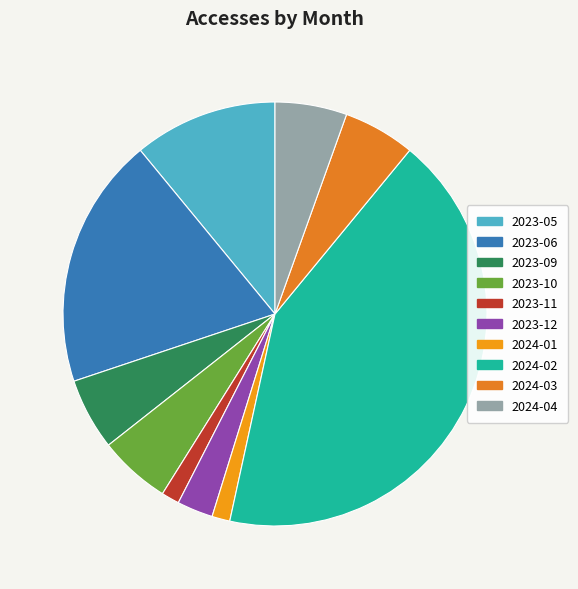

What is the ratio of the value at 2024-02 to the value at 2023-10?

7.8